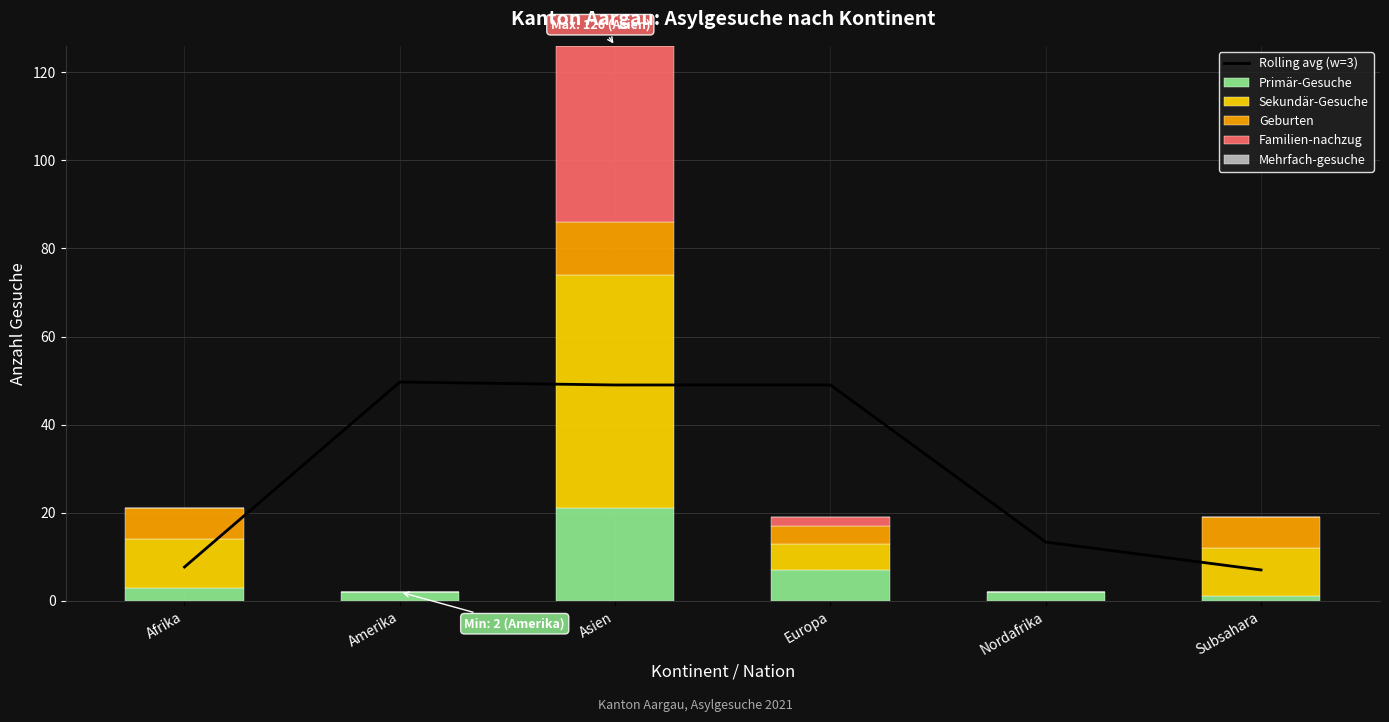

Does the chart contain any negative values?

No